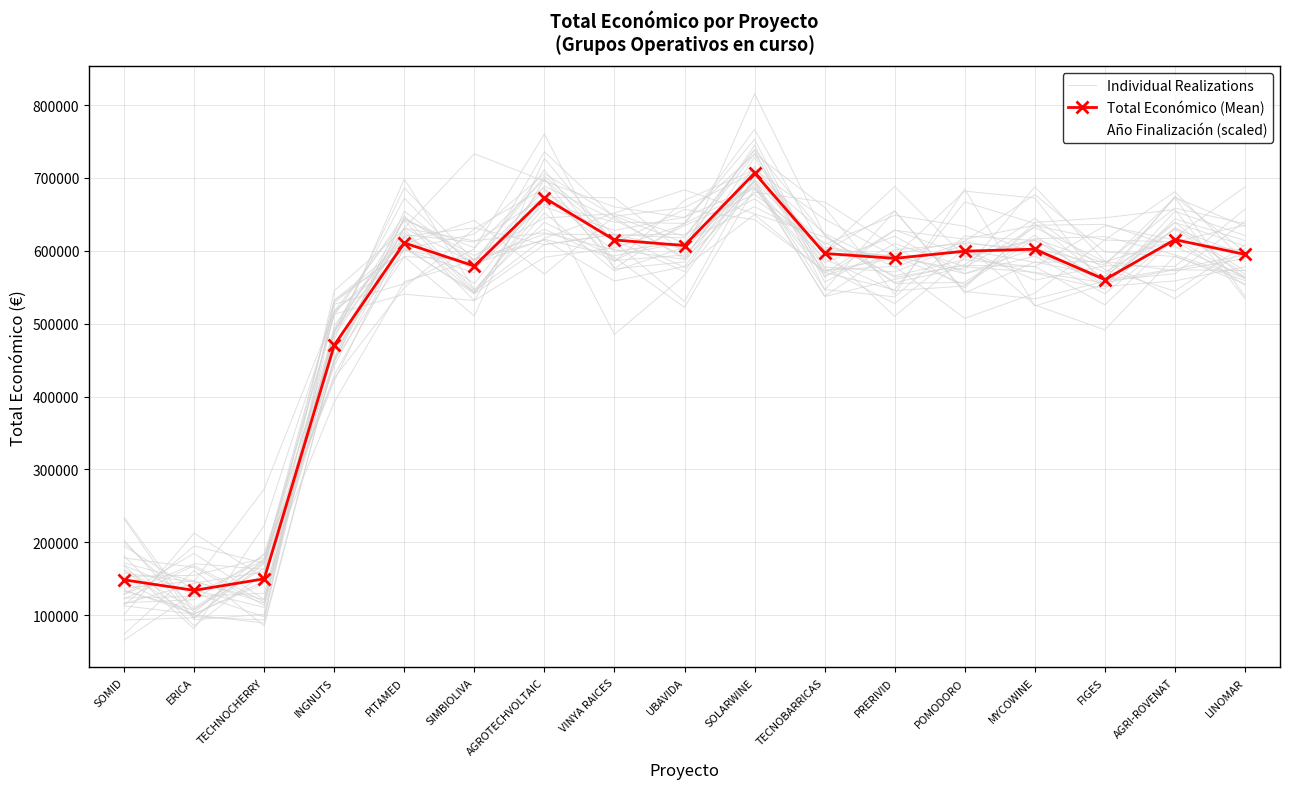

What is the total value across all series at ERICA?

362693.4